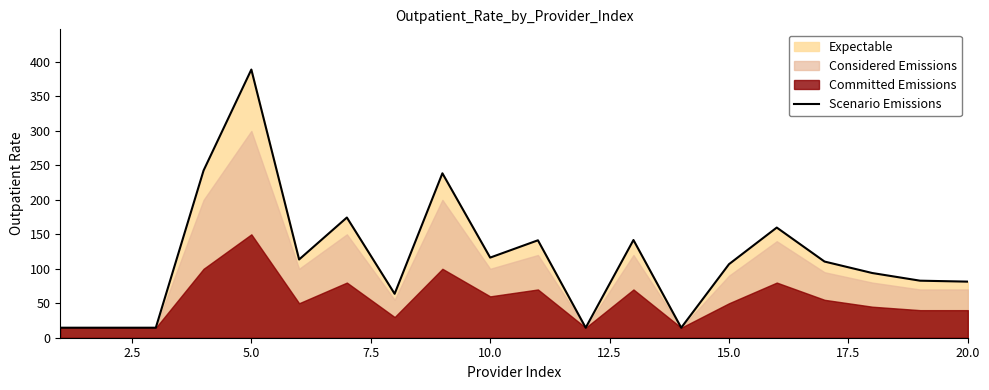

How many points are higher than both their immediate neighbors (excluding endpoints)?

6